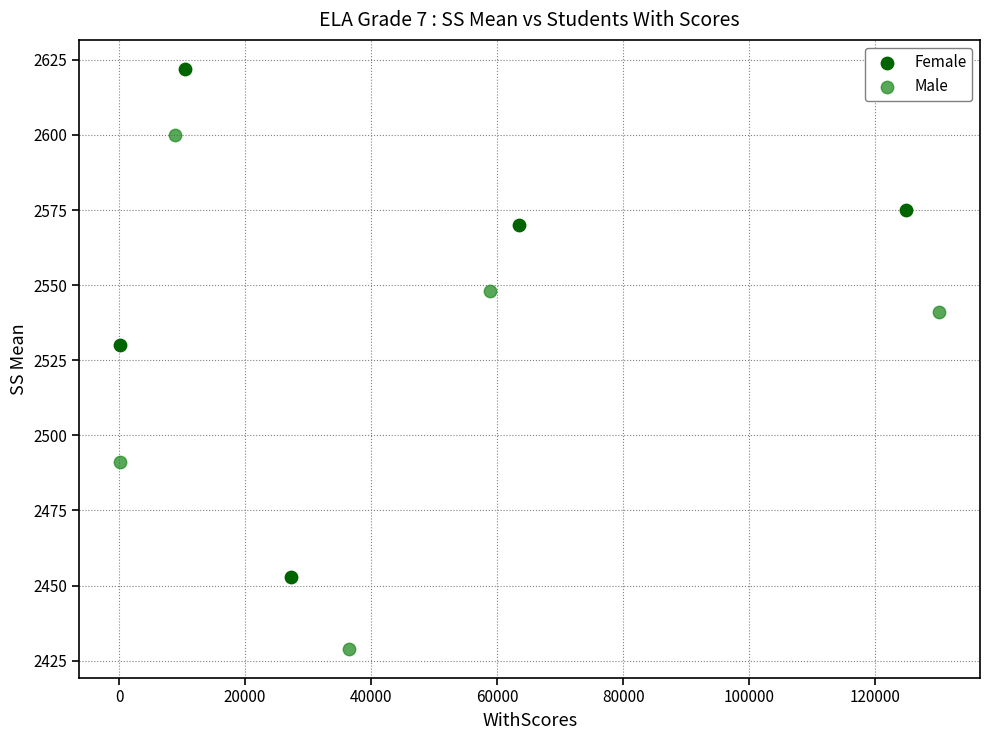

Which series reaches the maximum Y coordinate?

Female